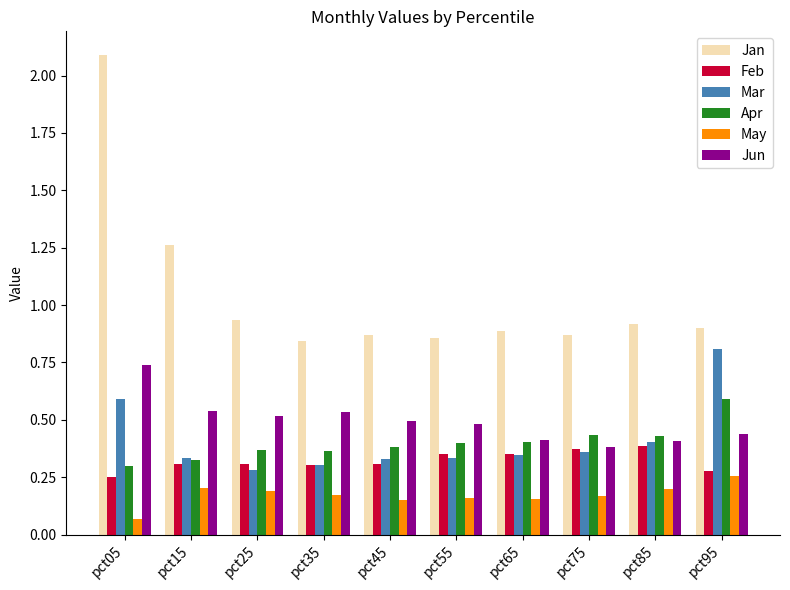

Which series has the largest range (max minus min)?

Jan